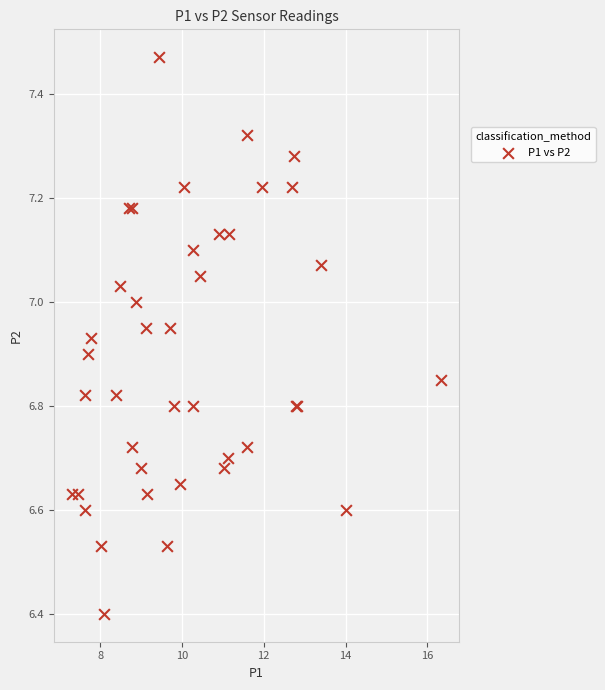

What Y value in the scatter plot is closest to 6?

6.4